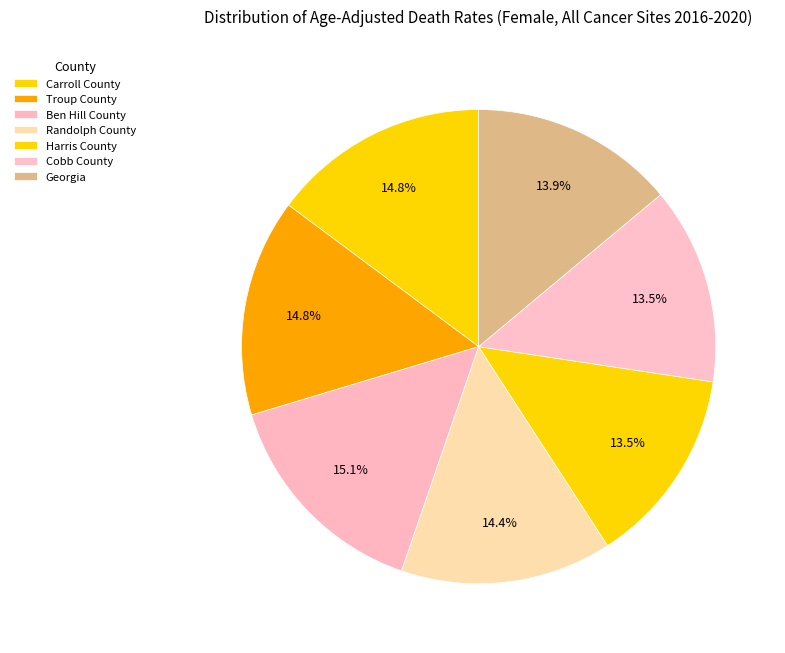

To the nearest percent, what portion does Troup County represent?

15%